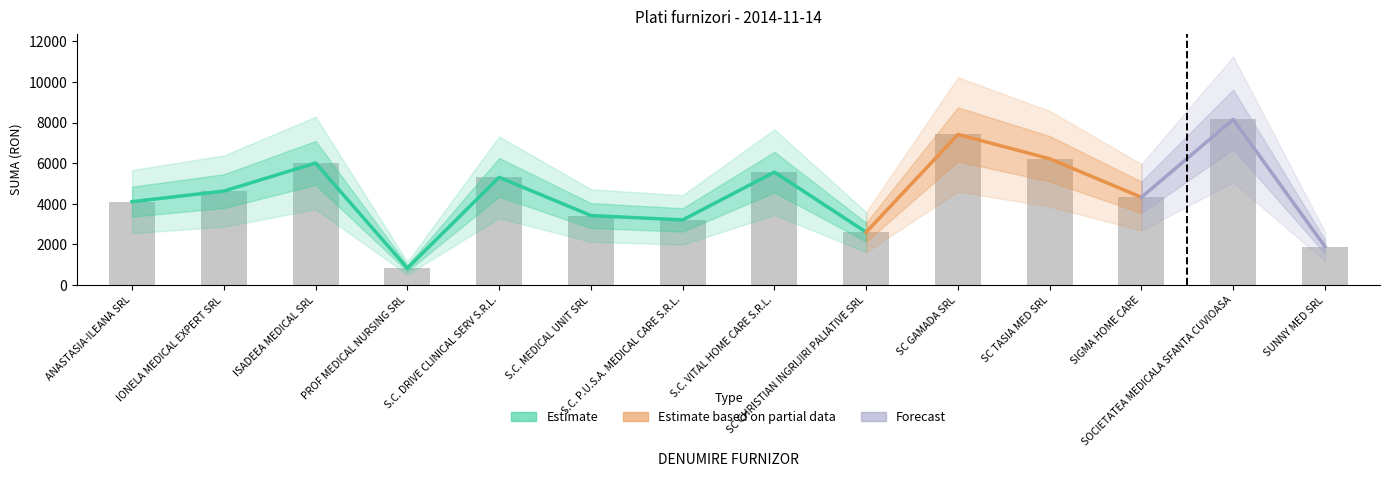

Reading left to right, list all the values displayed in this chart.

4100	4620	6005	820	5300	3415	3200	5555	2595	7415	6215	4315	8155	1885